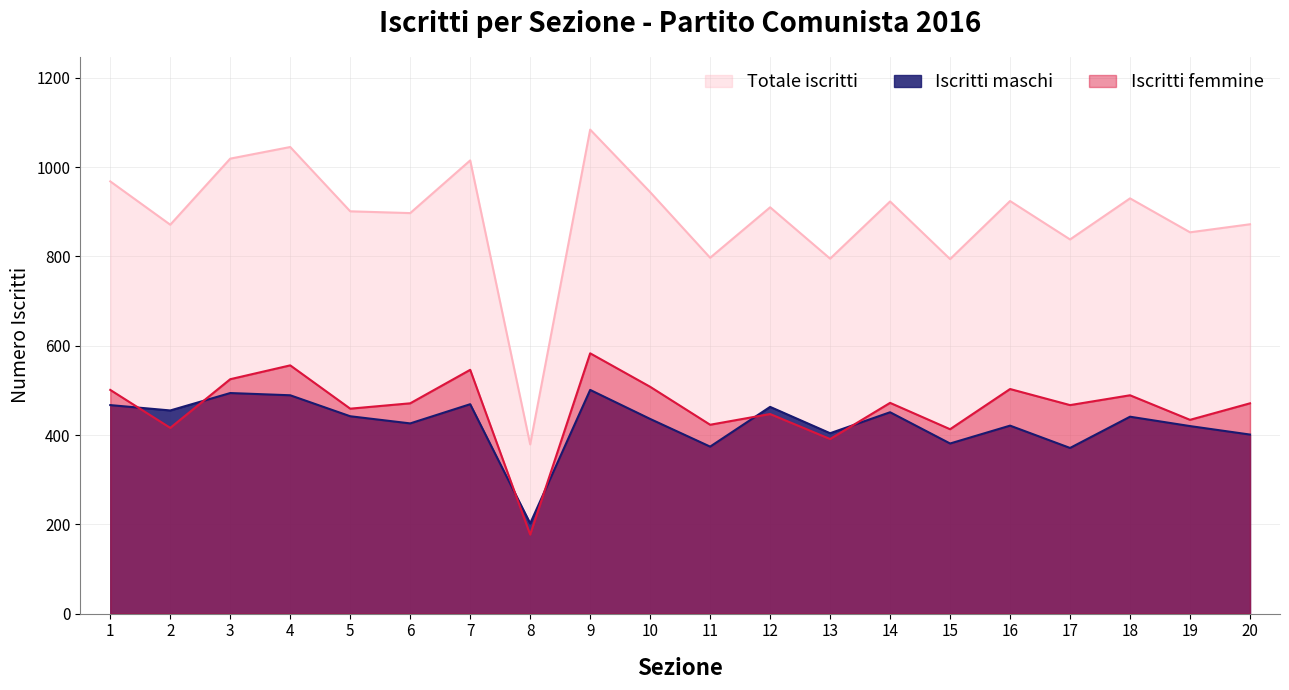

Read the Iscritti femmine value at 11, to the nearest 10.

420